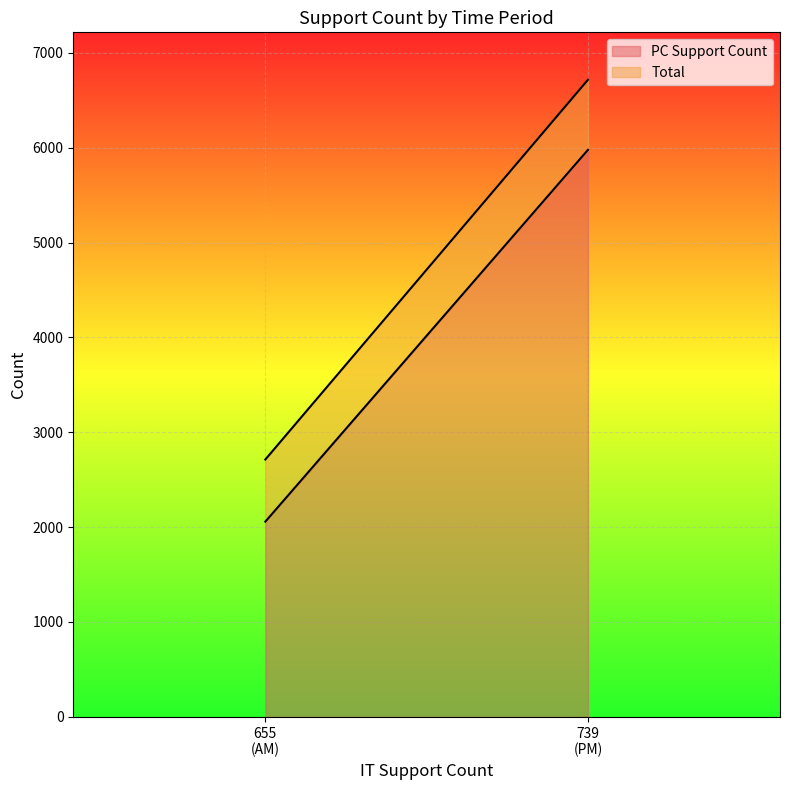

Does the chart display data point markers on the line(s)?

No